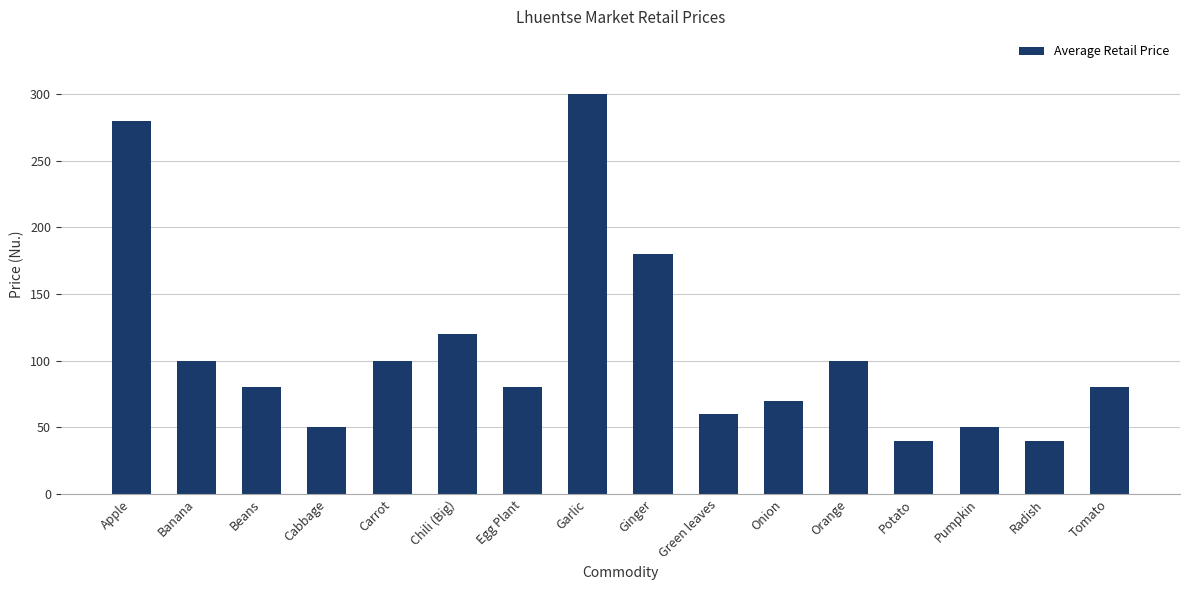

What is the minimum value shown in the chart?

40